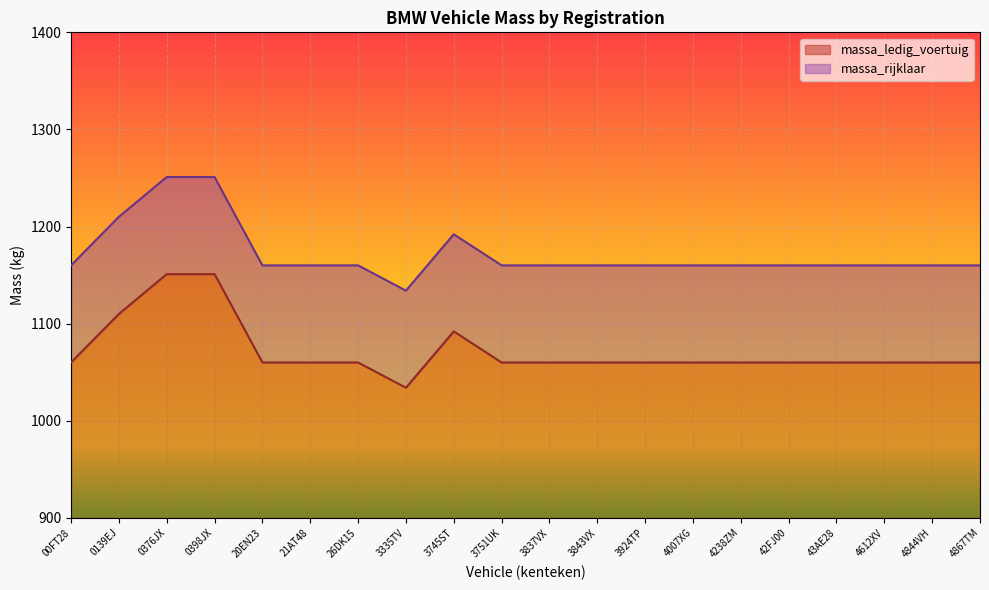

What is the total value across all series at 4238ZM?

260